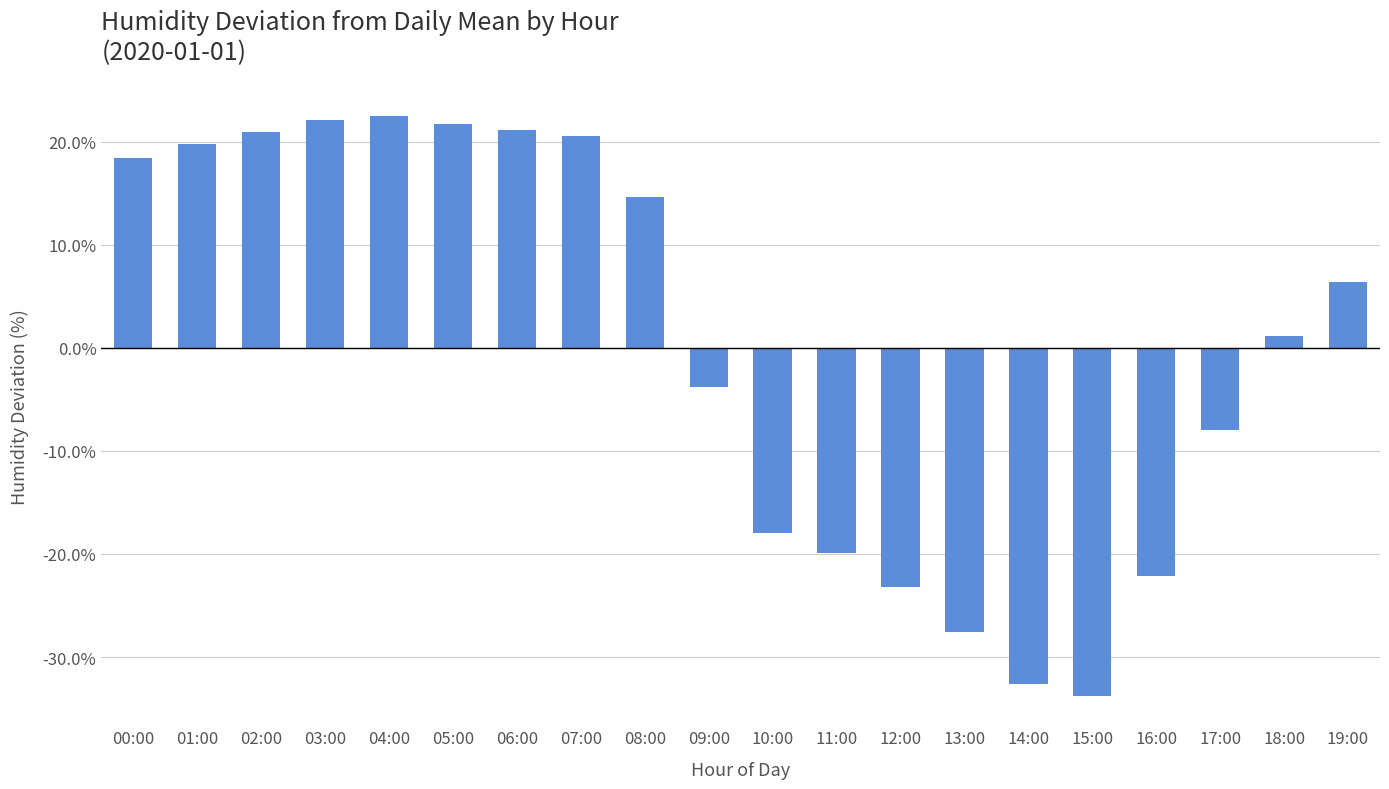

What is the smallest value displayed?

-33.8